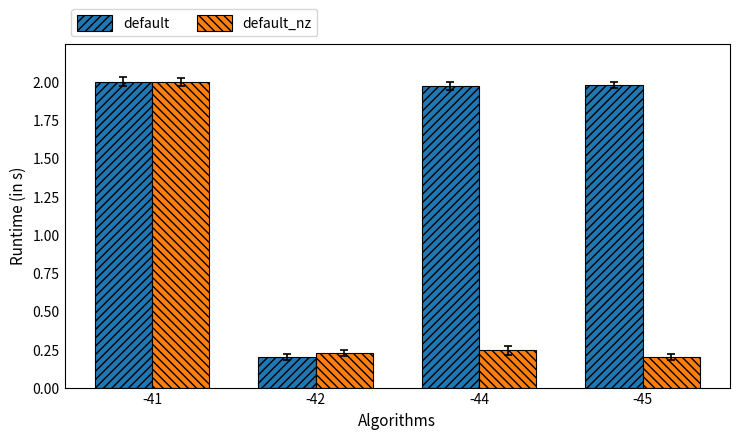

The default_nz series shows 3.2 at -41. True or false?

False